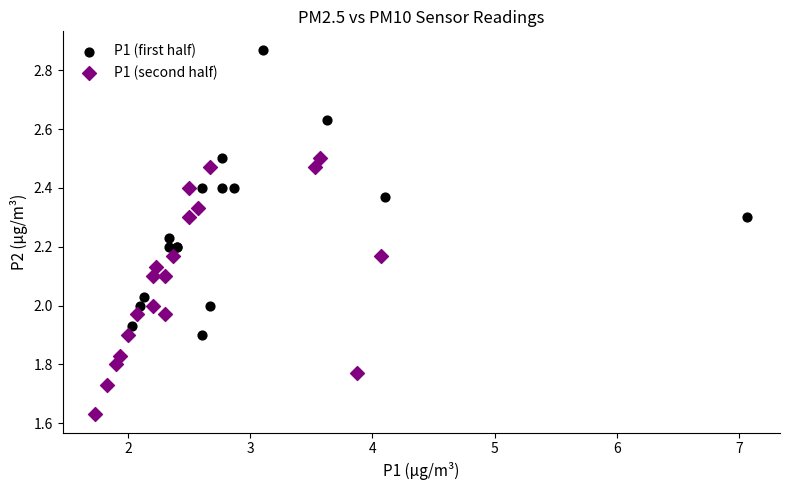

Which series has the widest spread of Y values?

P1 (first half)